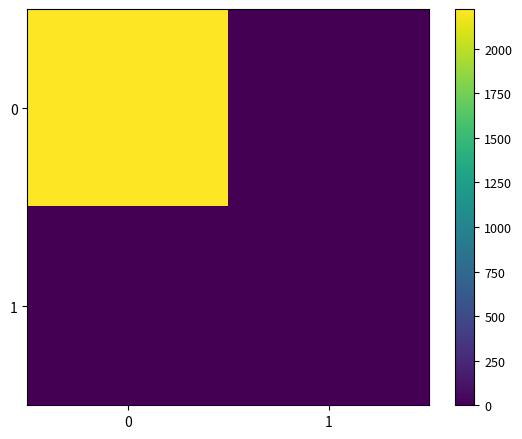

Reading left to right, what are all the values shown in this chart?

0: 0=2222	1=0
1: 0=0	1=0